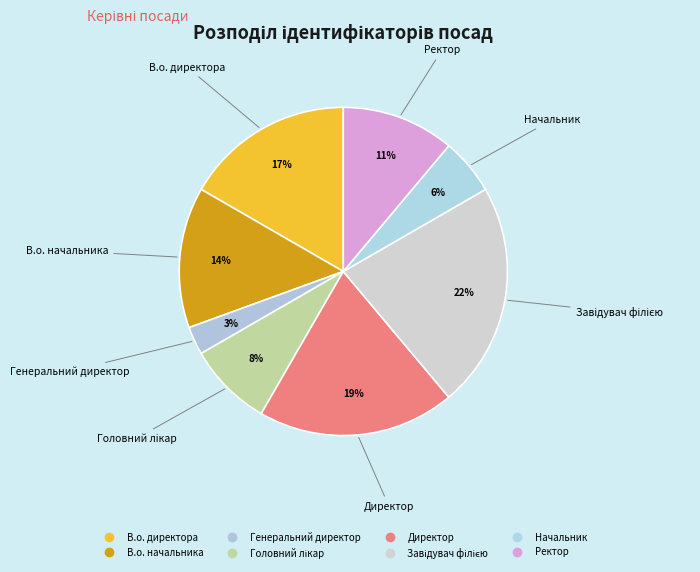

How many slices are in this pie chart?

8